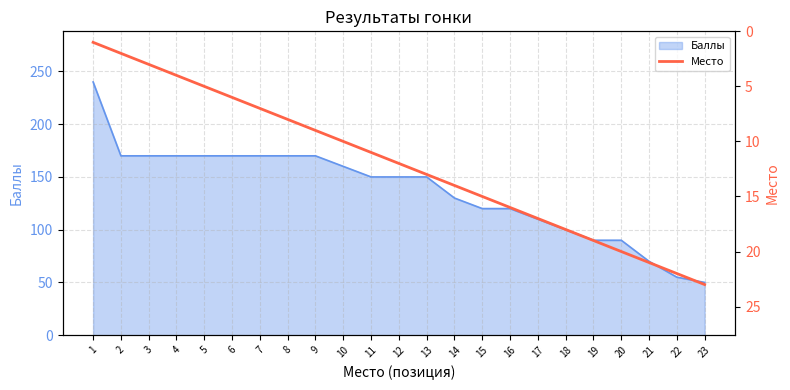

The value of Баллы at 21 is 119. True or false?

False